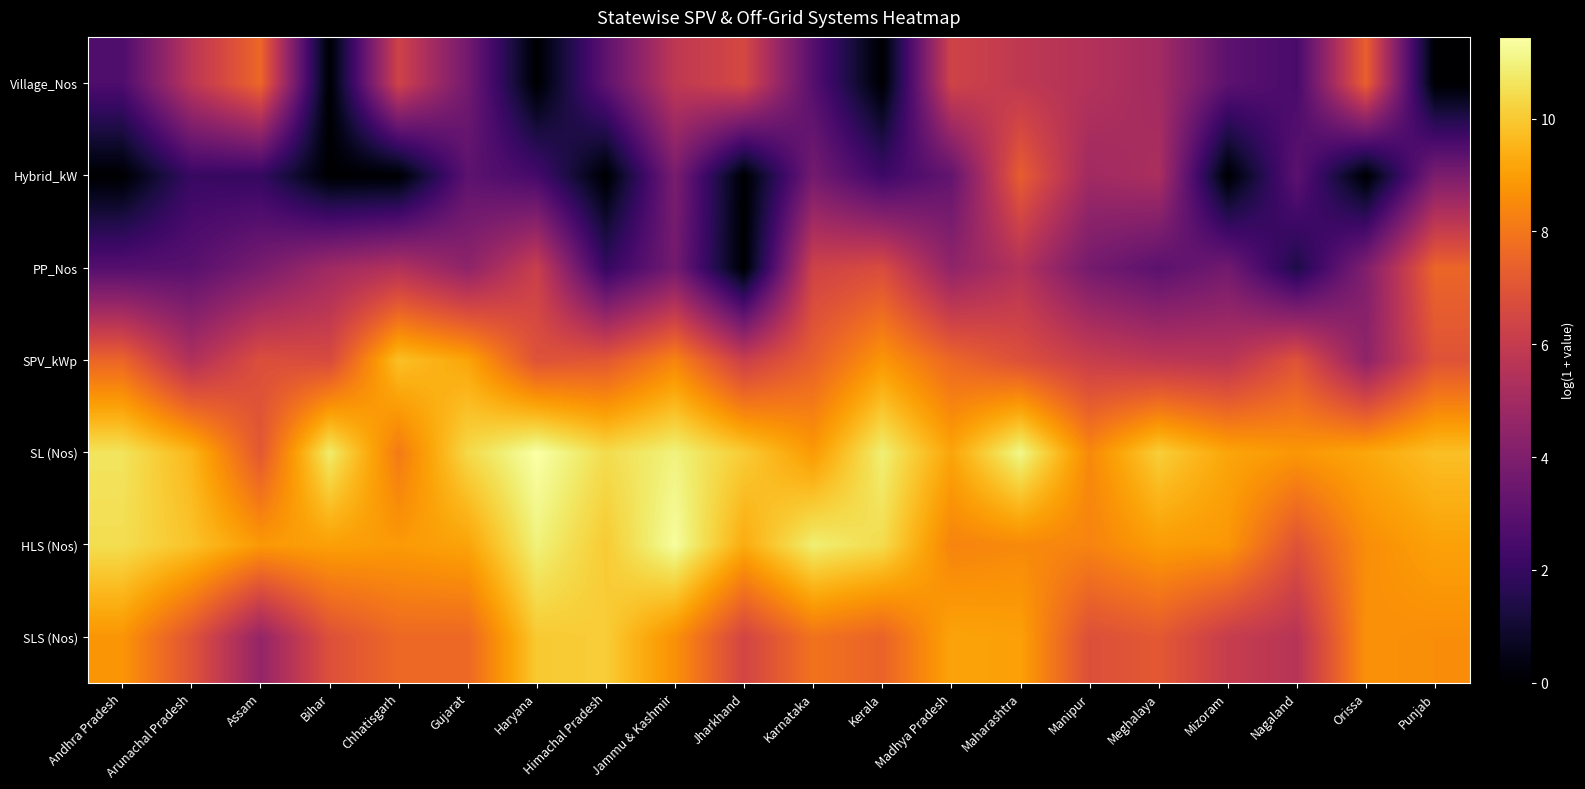

Reading right to left, transcribe all the data shown in this chart.

SLS (Nos): Punjab=8.6	Orissa=8.7	Nagaland=5.6	Mizoram=6.1	Meghalaya=7.1	Manipur=6.8	Maharashtra=9.0	Madhya Pradesh=9.1	Kerala=7.5	Karnataka=7.9	Jharkhand=6.4	Jammu & Kashmir=8.7	Himachal Pradesh=10.1	Haryana=10.0	Gujarat=7.6	Chhatisgarh=7.6	Bihar=6.9	Assam=4.6	Arunachal Pradesh=7.0	Andhra Pradesh=8.8
HLS (Nos): Punjab=9.1	Orissa=8.6	Nagaland=7.0	Mizoram=8.8	Meghalaya=9.0	Manipur=8.3	Maharashtra=8.5	Madhya Pradesh=8.3	Kerala=10.4	Karnataka=10.9	Jharkhand=9.3	Jammu & Kashmir=11.3	Himachal Pradesh=10.0	Haryana=11.0	Gujarat=9.1	Chhatisgarh=8.9	Bihar=9.0	Assam=8.9	Arunachal Pradesh=9.8	Andhra Pradesh=10.5
SL (Nos): Punjab=9.8	Orissa=9.2	Nagaland=8.8	Mizoram=9.2	Meghalaya=10.1	Manipur=8.5	Maharashtra=11.1	Madhya Pradesh=9.2	Kerala=10.9	Karnataka=8.9	Jharkhand=10.1	Jammu & Kashmir=11.0	Himachal Pradesh=10.4	Haryana=11.4	Gujarat=10.4	Chhatisgarh=8.1	Bihar=10.8	Assam=7.1	Arunachal Pradesh=9.6	Andhra Pradesh=10.6
SPV_kWp: Punjab=7.0	Orissa=4.4	Nagaland=7.0	Mizoram=5.7	Meghalaya=5.8	Manipur=6.1	Maharashtra=6.9	Madhya Pradesh=7.6	Kerala=8.8	Karnataka=7.4	Jharkhand=6.2	Jammu & Kashmir=8.4	Himachal Pradesh=7.1	Haryana=6.9	Gujarat=9.2	Chhatisgarh=9.8	Bihar=6.7	Assam=6.8	Arunachal Pradesh=5.4	Andhra Pradesh=7.5
PP_Nos: Punjab=7.5	Orissa=4.0	Nagaland=1.4	Mizoram=3.6	Meghalaya=3.0	Manipur=3.7	Maharashtra=5.5	Madhya Pradesh=4.5	Kerala=6.7	Karnataka=6.3	Jharkhand=0.0	Jammu & Kashmir=3.7	Himachal Pradesh=1.9	Haryana=6.2	Gujarat=4.5	Chhatisgarh=5.5	Bihar=4.9	Assam=3.8	Arunachal Pradesh=2.9	Andhra Pradesh=2.8
Hybrid_kW: Punjab=3.9	Orissa=0.0	Nagaland=3.0	Mizoram=0.0	Meghalaya=5.3	Manipur=4.9	Maharashtra=7.3	Madhya Pradesh=3.2	Kerala=2.2	Karnataka=3.7	Jharkhand=0.0	Jammu & Kashmir=3.9	Himachal Pradesh=0.0	Haryana=2.4	Gujarat=3.0	Chhatisgarh=0.0	Bihar=0.0	Assam=1.9	Arunachal Pradesh=2.1	Andhra Pradesh=0.0
Village_Nos: Punjab=0.0	Orissa=7.4	Nagaland=2.5	Mizoram=3.0	Meghalaya=5.0	Manipur=5.5	Maharashtra=5.8	Madhya Pradesh=6.4	Kerala=0.0	Karnataka=2.8	Jharkhand=6.6	Jammu & Kashmir=5.8	Himachal Pradesh=3.1	Haryana=0.0	Gujarat=3.7	Chhatisgarh=6.3	Bihar=0.0	Assam=7.6	Arunachal Pradesh=5.7	Andhra Pradesh=2.6